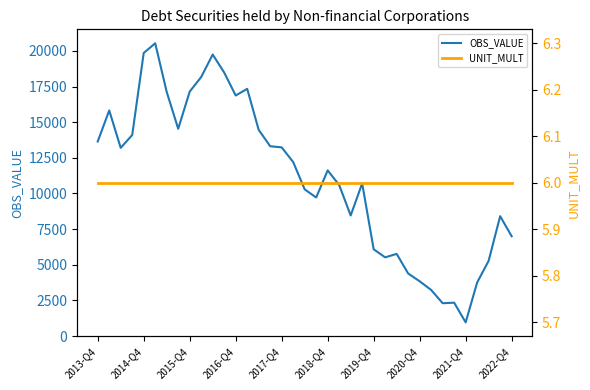

What is the lowest value of the OBS_VALUE series?

956.4